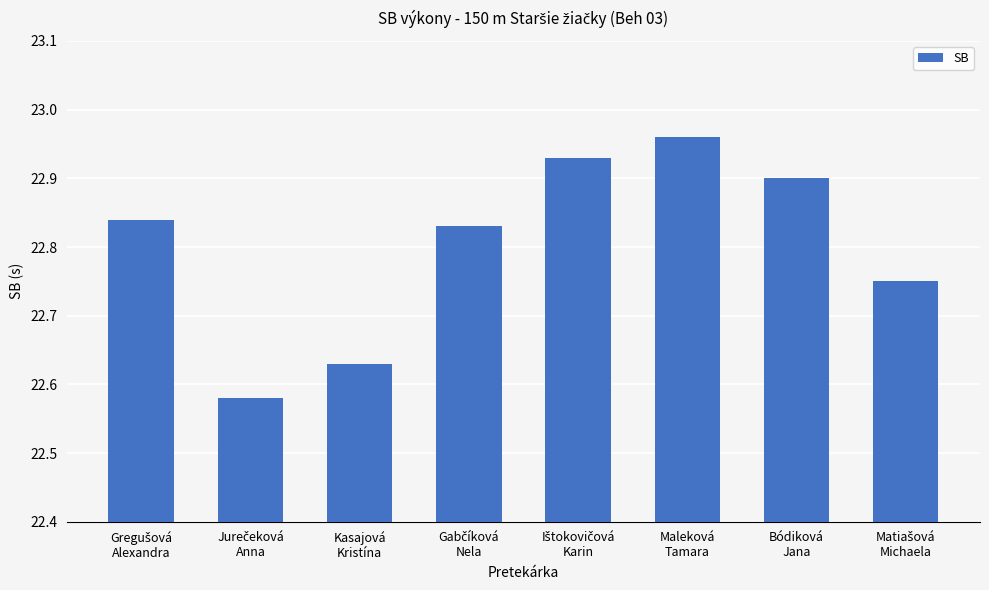

Count the number of data series in this chart.

1